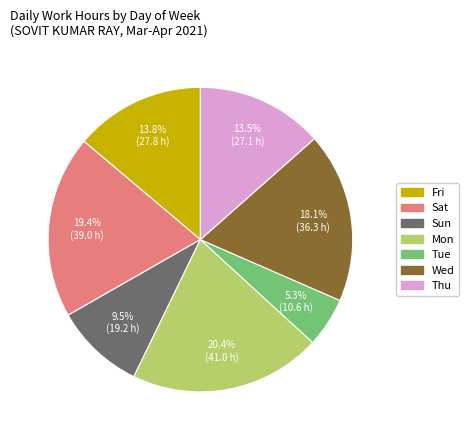

How much of the chart is everything except Wed?

81.9%